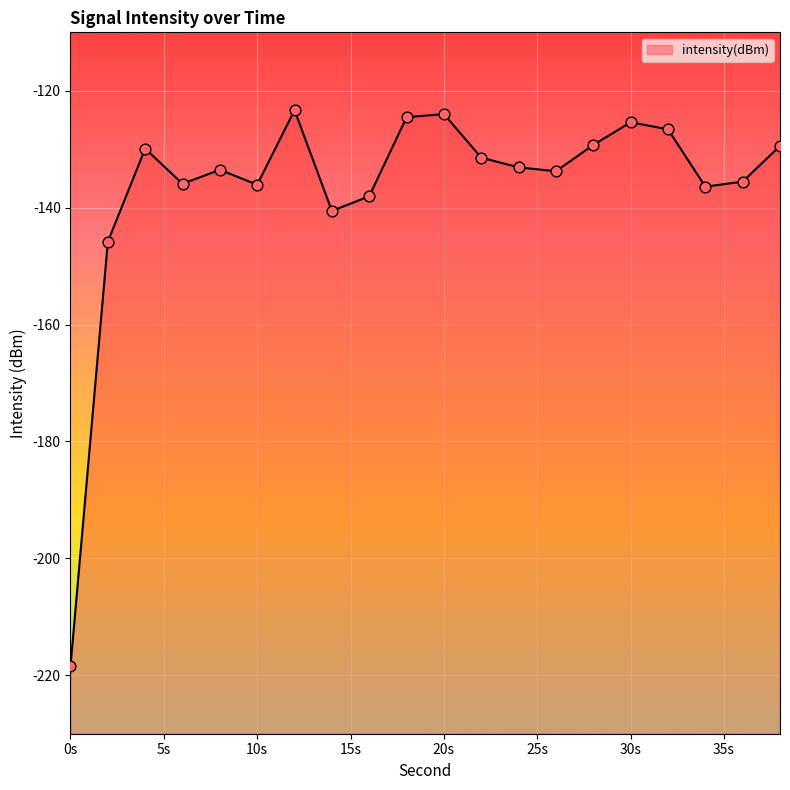

Which has a higher value, 26 or 18?

18